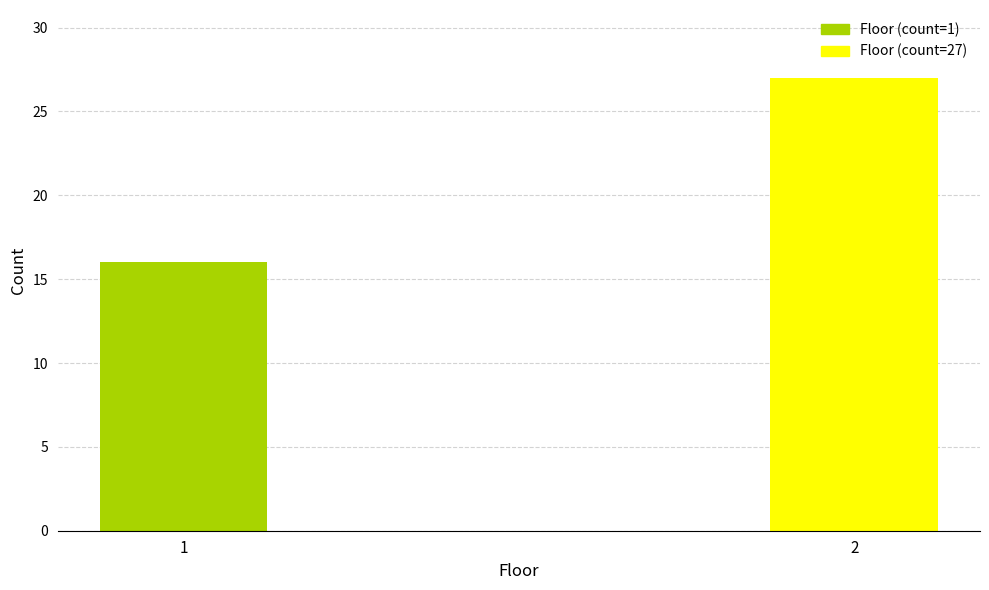

Reading left to right, transcribe all the data shown in this chart.

1=16	2=27